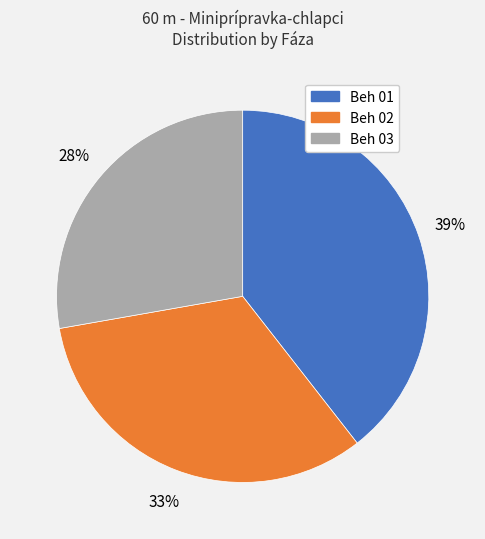

To the nearest percent, what is the average slice percentage?

33%